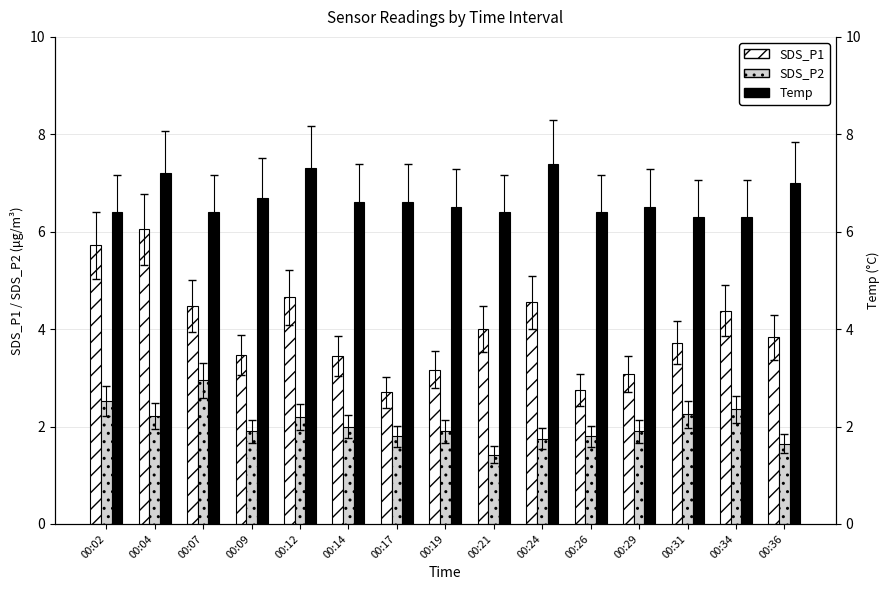

Reading left to right, extract all data points from this chart.

SDS_P1: 5.7	6.0	4.5	3.5	4.7	3.5	2.7	3.2	4.0	4.5	2.8	3.1	3.7	4.4	3.8
SDS_P2: 2.5	2.2	3.0	1.9	2.2	2.0	1.8	1.9	1.4	1.8	1.8	1.9	2.2	2.4	1.6
Temp: 6.4	7.2	6.4	6.7	7.3	6.6	6.6	6.5	6.4	7.4	6.4	6.5	6.3	6.3	7.0